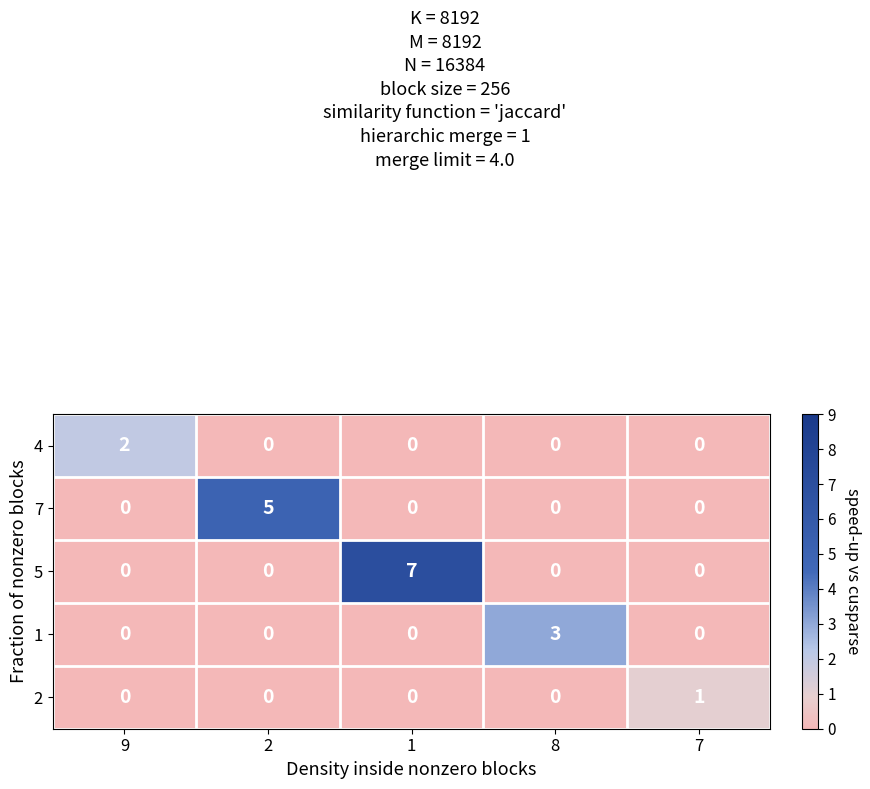

Which category has the highest value in the 1 series?

8